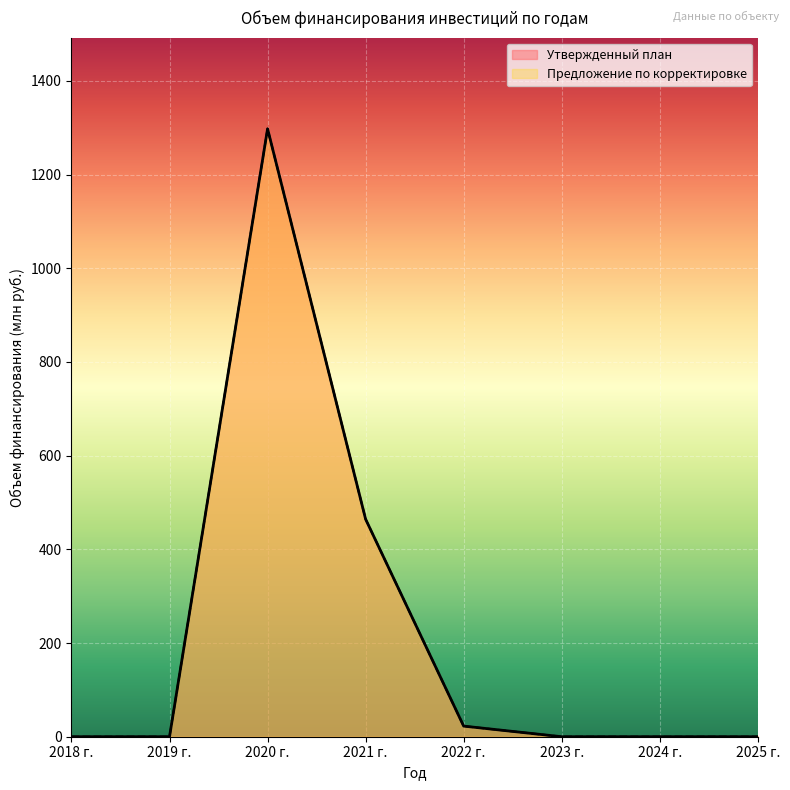

The value of Утвержденный план at 2019 г. is 436.9. True or false?

False